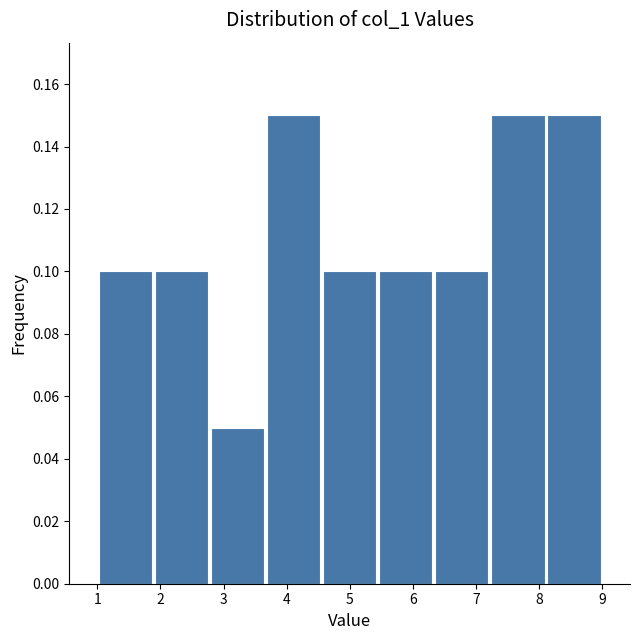

Reading left to right, list every bar in this chart as the range it spans on the x-axis followed by its height. Neither the bar edges nor the heights are printed on the chart, so give them approximately, as read against the axes.

1.0 to 1.9: 0.10
1.9 to 2.8: 0.10
2.8 to 3.7: 0.05
3.7 to 4.6: 0.15
4.6 to 5.4: 0.10
5.4 to 6.3: 0.10
6.3 to 7.2: 0.10
7.2 to 8.1: 0.15
8.1 to 9.0: 0.15